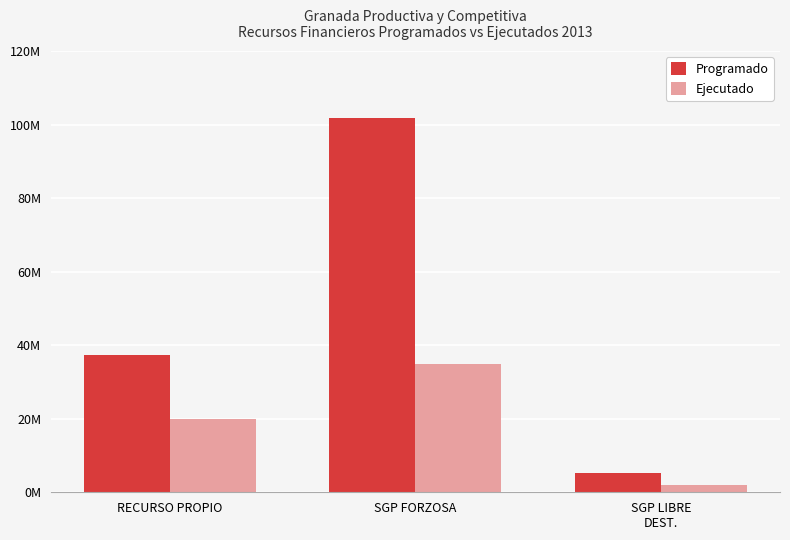

What are all the series names shown in the legend?

Programado, Ejecutado